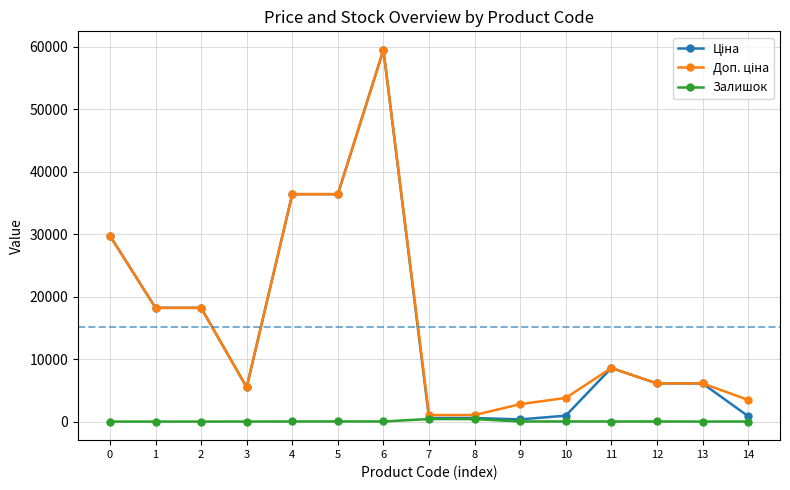

At which category is the sum across all series the highest?

6